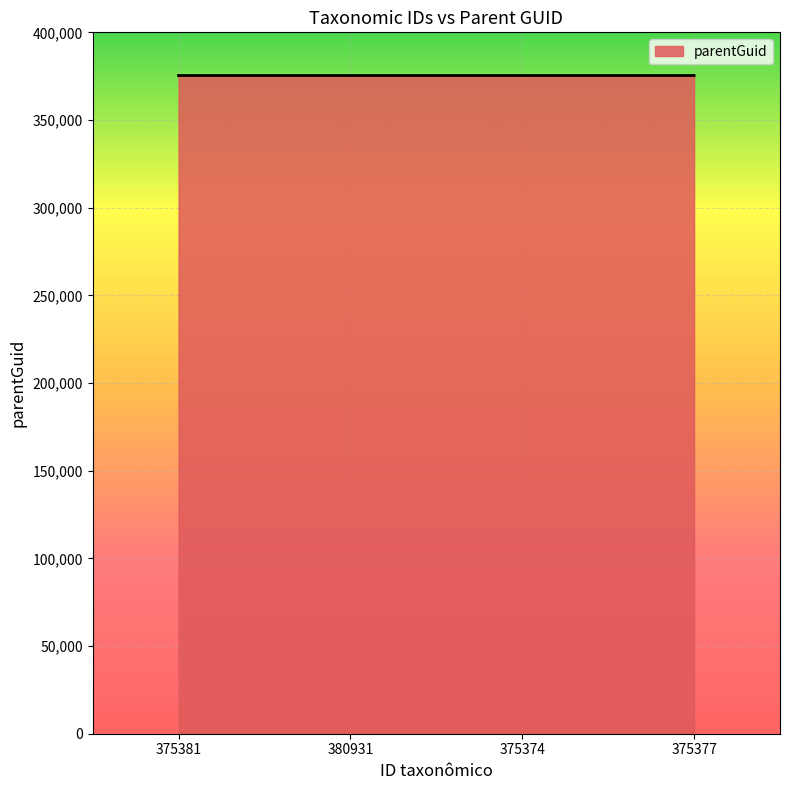

How many lines are shown in the chart?

1